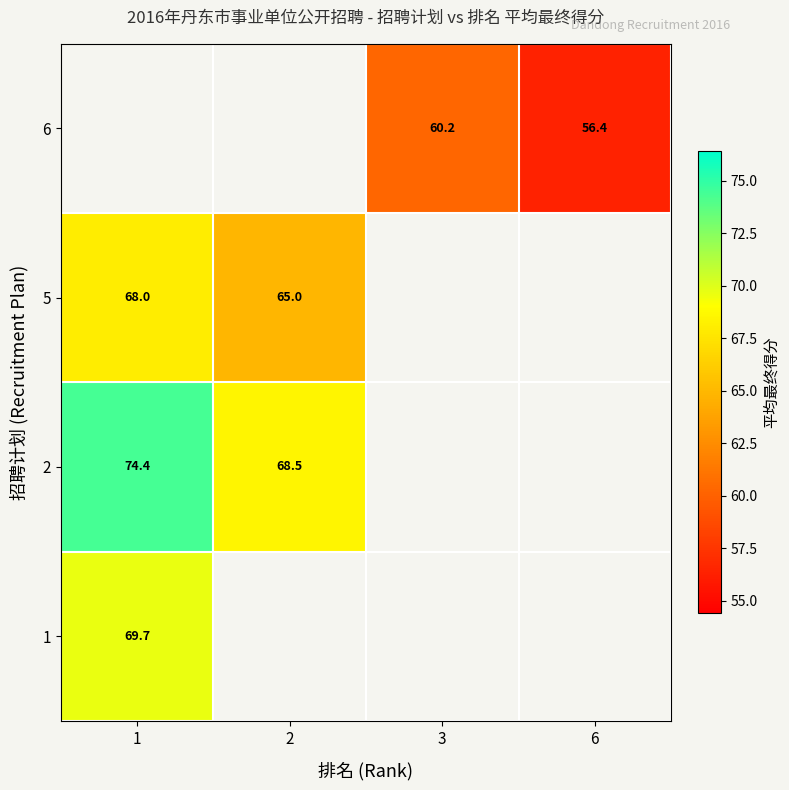

How many data points does each series have?

4